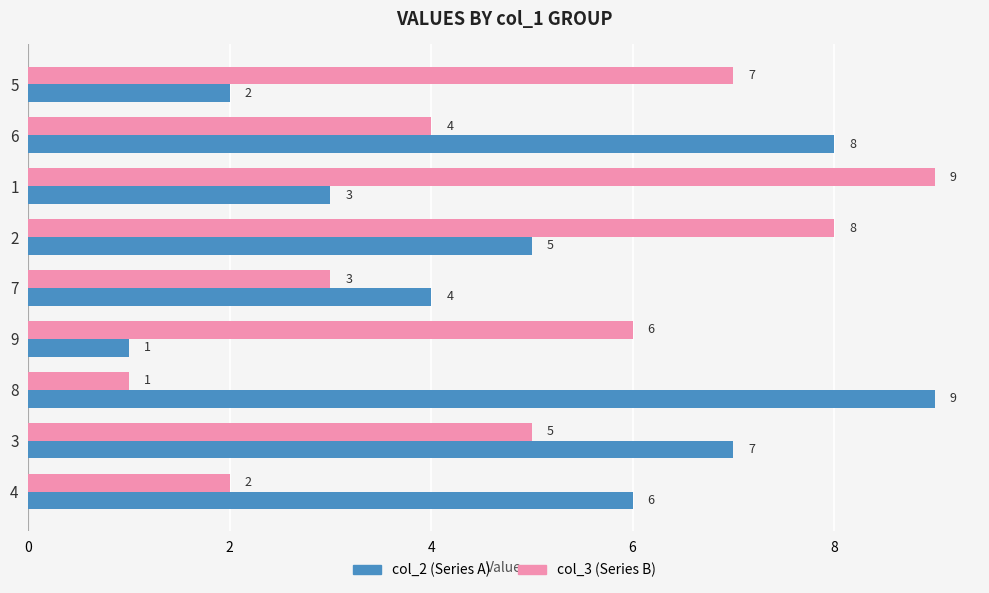

What is the greatest value displayed?

9